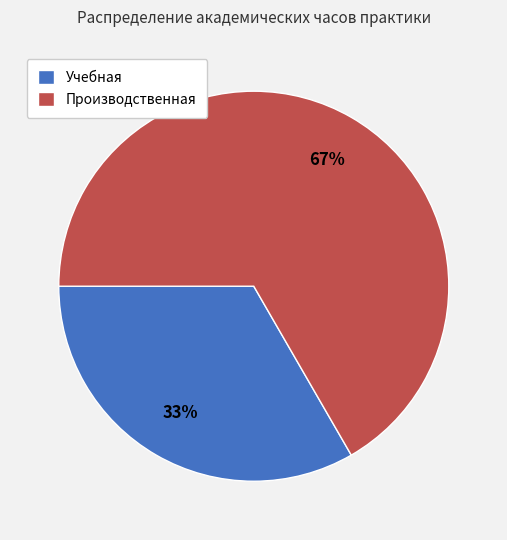

Rank the categories by value from lowest to highest.

Учебная, Производственная